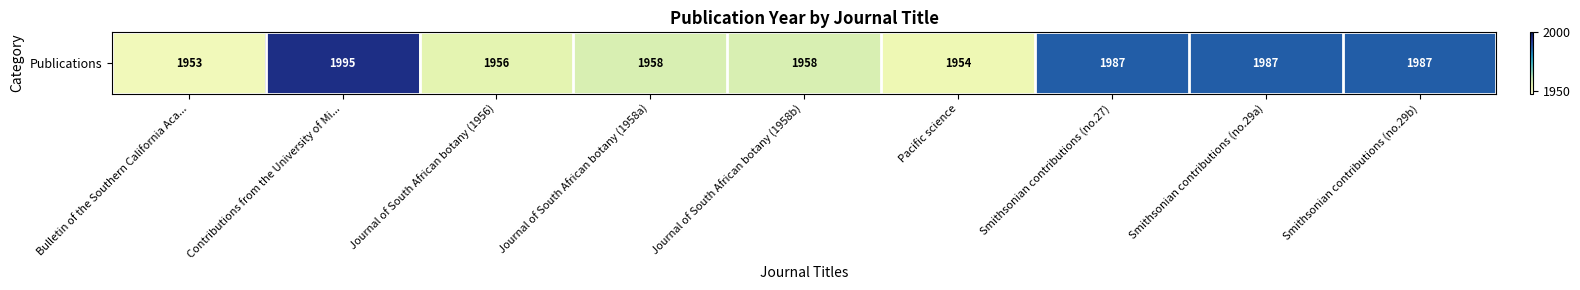

The value at Pacific science is 2557. True or false?

False